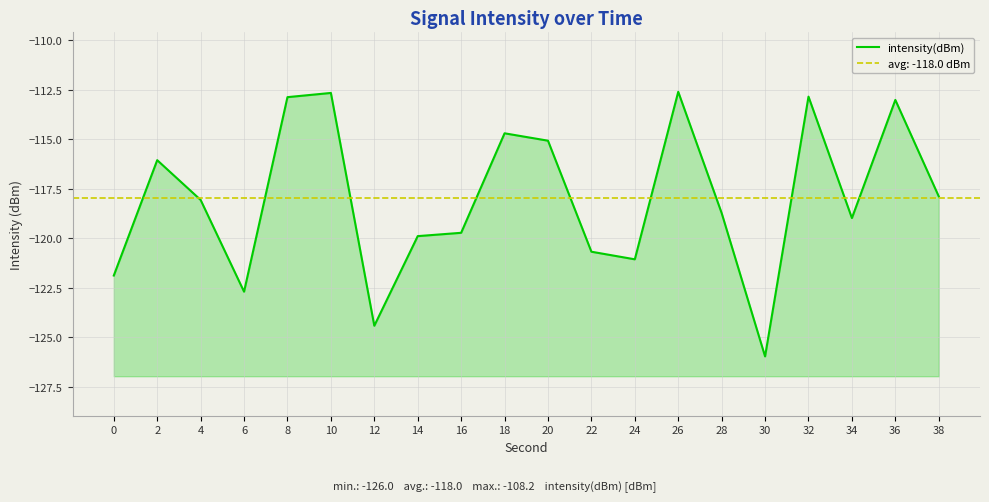

How many values exceed -118?

9